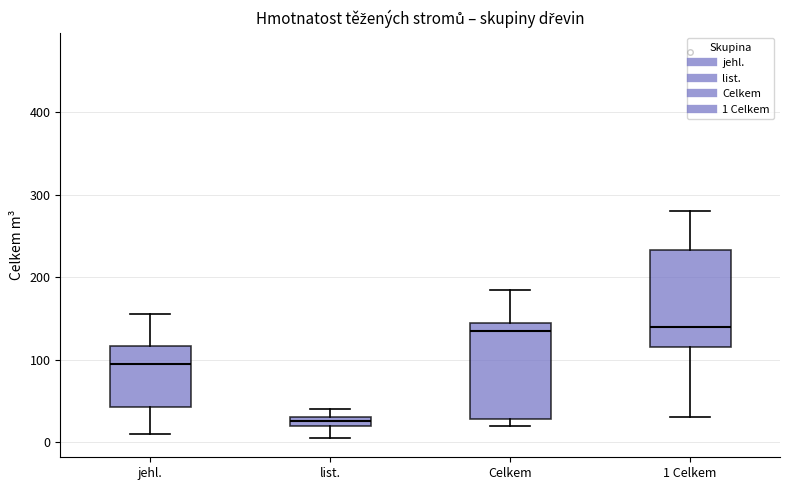

Where is the lower edge of the box for list. on the y-axis? The values are not printed on the chart, so give them approximately, as read against the axis.

20